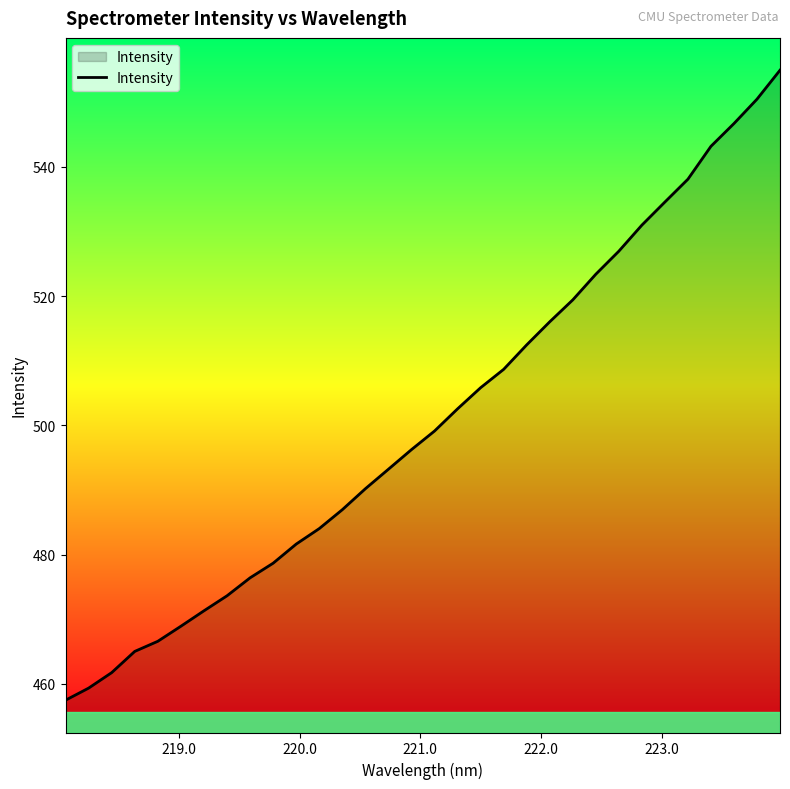

What is the greatest value displayed?

555.0